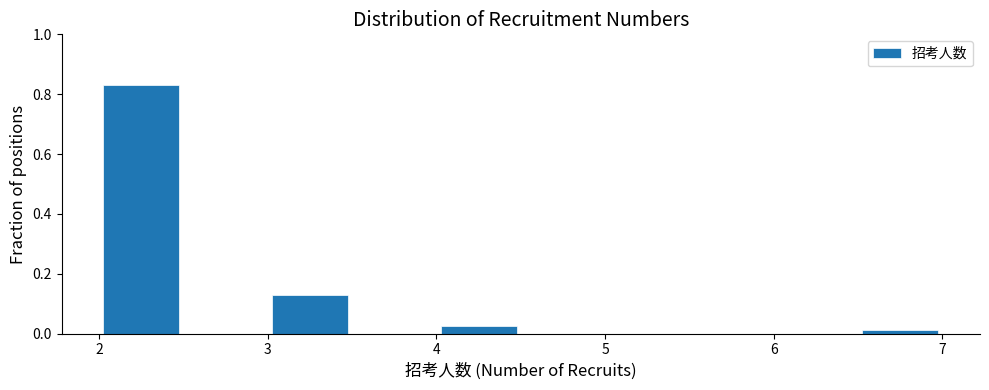

Reading left to right, transcribe this chart: for each bar, give the range it covers on the x-axis and its height. The values are not printed on the chart, so give them approximately, as read against the axis.

2.0 to 2.5: 0.84
2.5 to 3.0: 0
3.0 to 3.5: 0.12
3.5 to 4.0: 0
4.0 to 4.5: 0.02
4.5 to 5.0: 0
5.0 to 5.5: 0
5.5 to 6.0: 0
6.0 to 6.5: 0
6.5 to 7.0: under 0.02